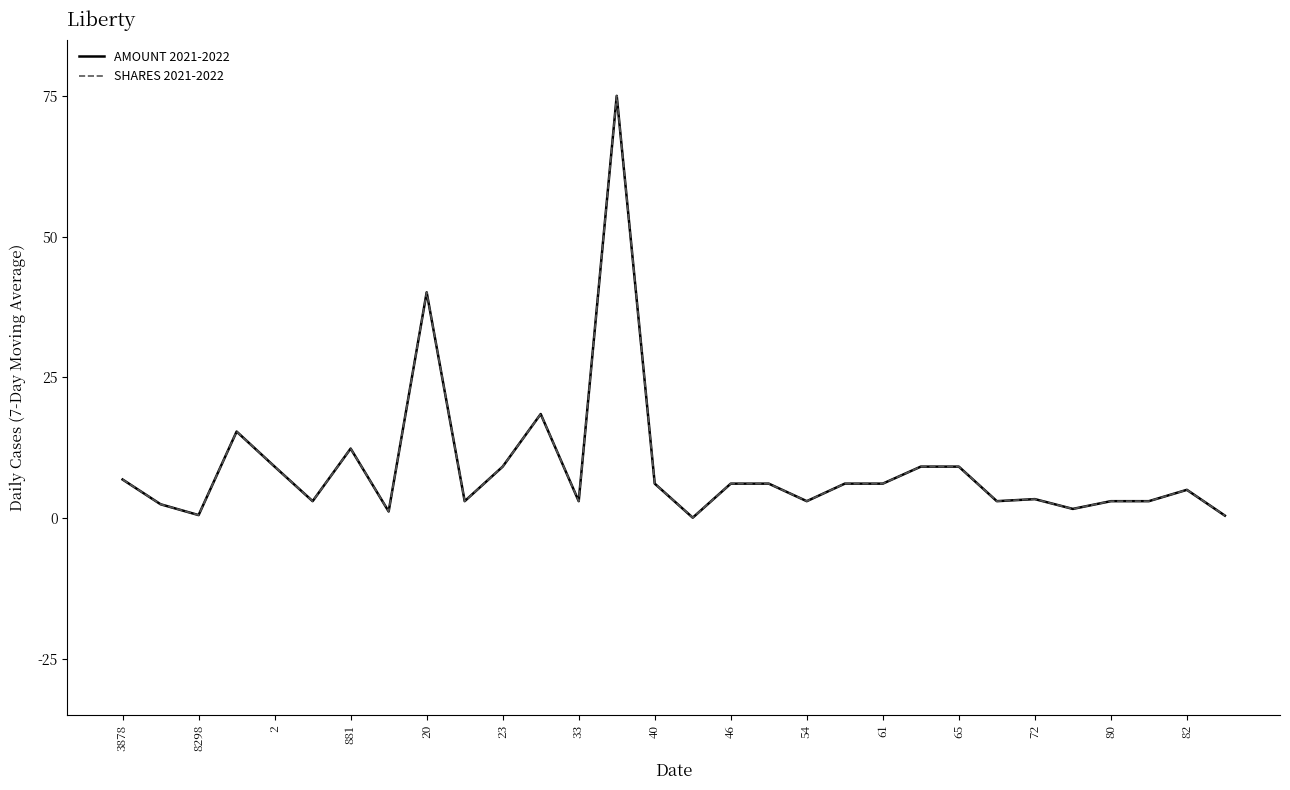

True or false: SHARES 2021-2022 and AMOUNT 2021-2022 intersect in this chart.

False